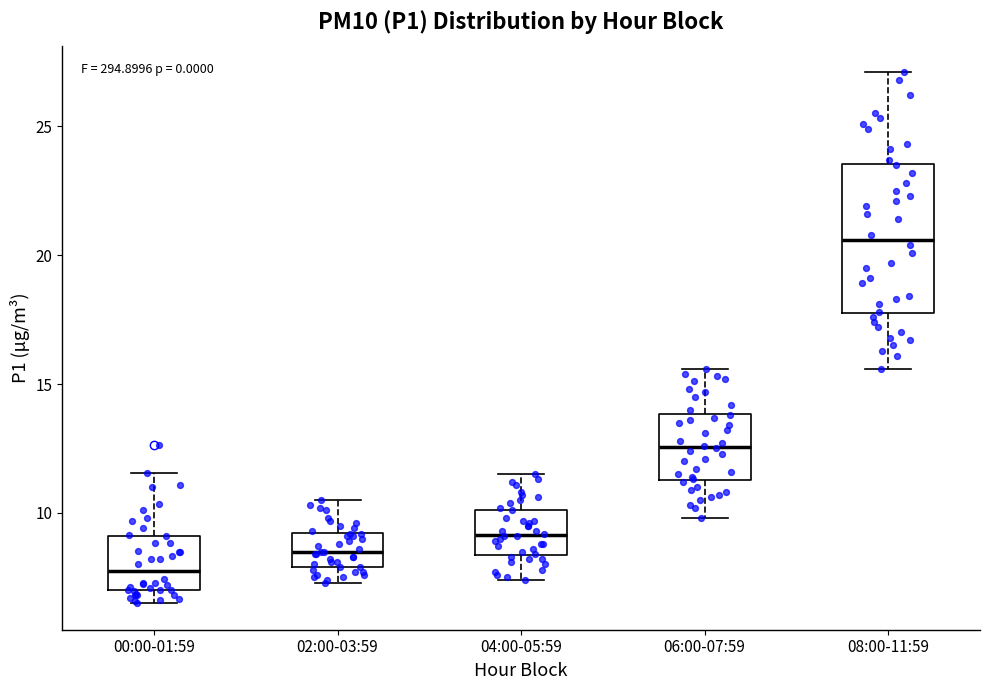

Reading left to right, transcribe this box plot: for each box, give where its median line is, the range the box spans, and where its two whiskers end, as read against the y-axis. The values are not printed on the chart, so give them approximately, as read against the axis.

00:00-01:59: median 7.5, box 7.0 to 9.0, whiskers 6.5 to 11.5
02:00-03:59: median 8.5, box 8.0 to 9.0, whiskers 7.5 to 10.5
04:00-05:59: median 9.0, box 8.5 to 10.0, whiskers 7.5 to 11.5
06:00-07:59: median 12.5, box 11.5 to 14.0, whiskers 10.0 to 15.5
08:00-11:59: median 20.5, box 18.0 to 23.5, whiskers 15.5 to 27.0